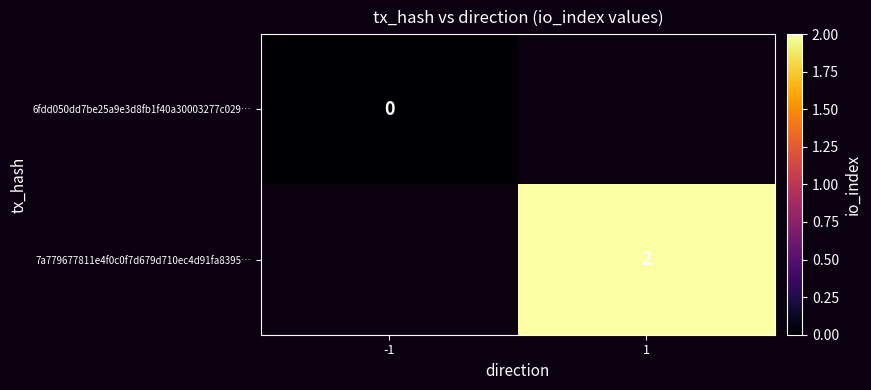

The 7a779677811e4f0c0f7d679d710ec4d91fa8395… series shows 1 at 1. True or false?

False